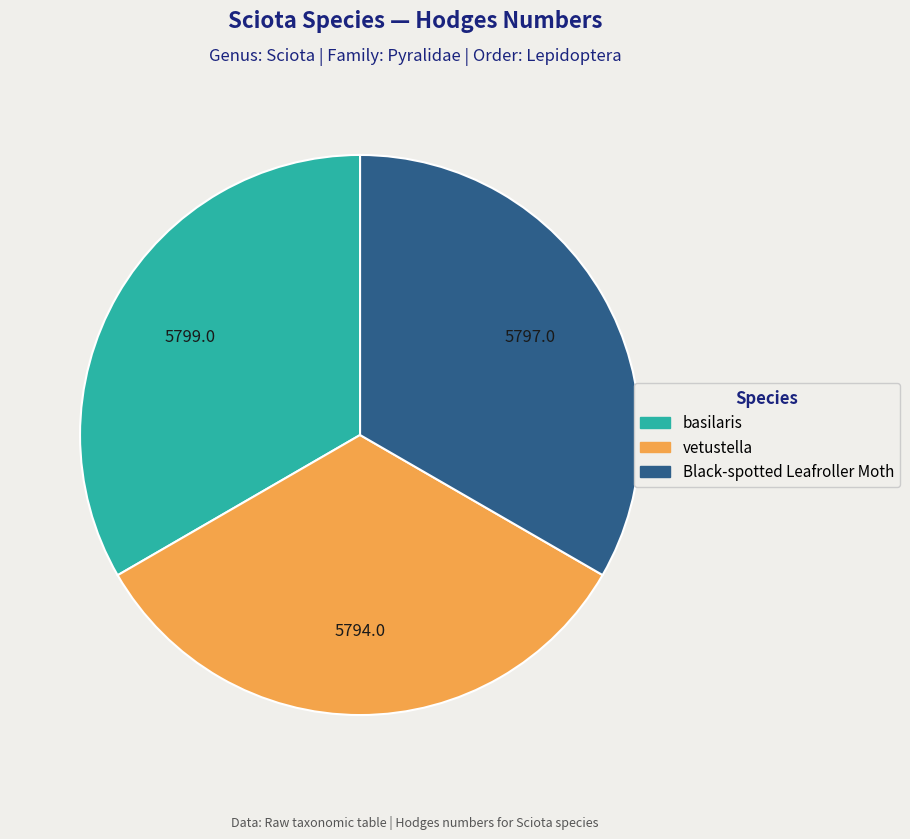

Does any single category account for the majority?

No